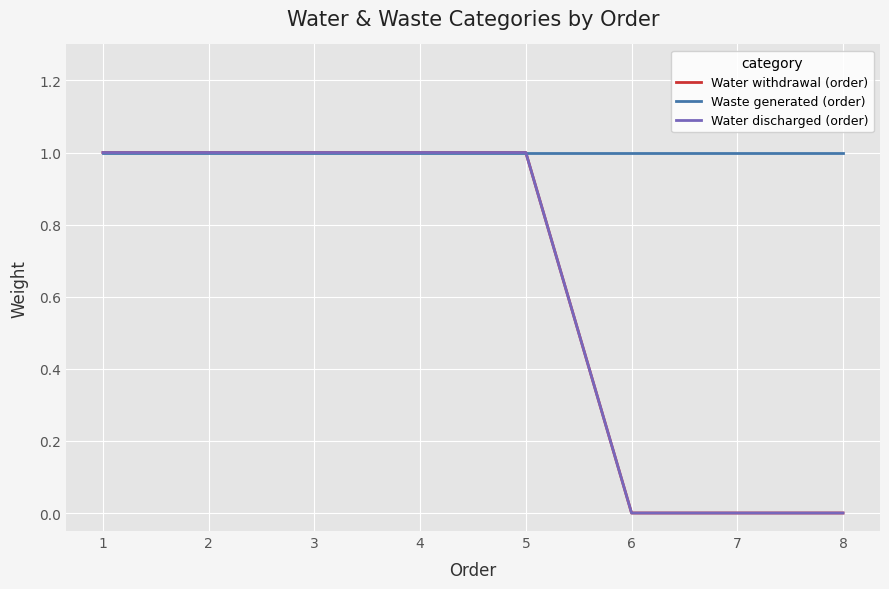

At which category is the sum across all series the highest?

1